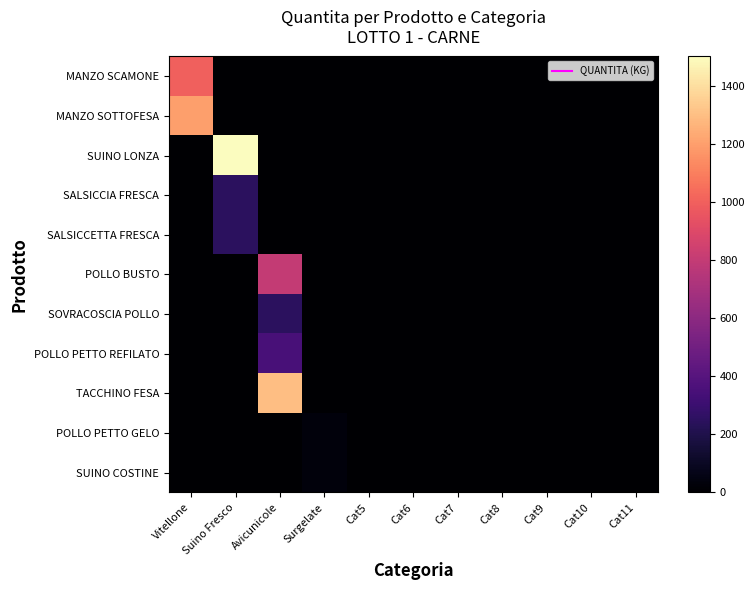

What is the total value across all series at Surgelate?

60